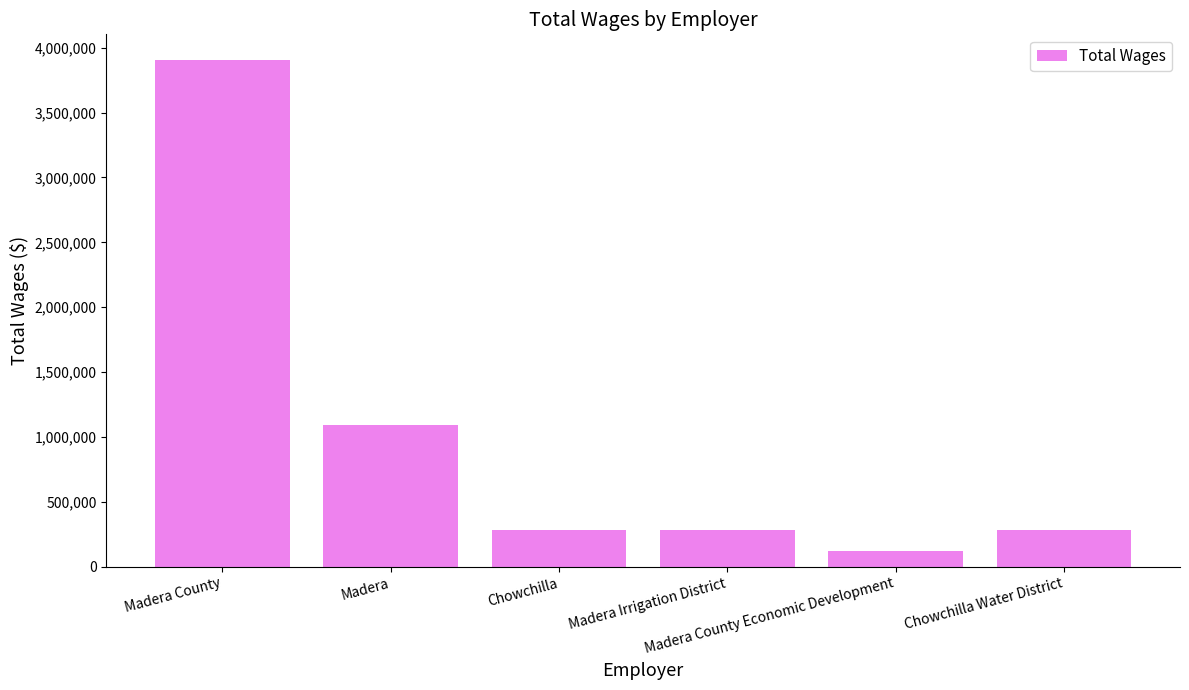

What is the value of the 4th bar from the left?

280927